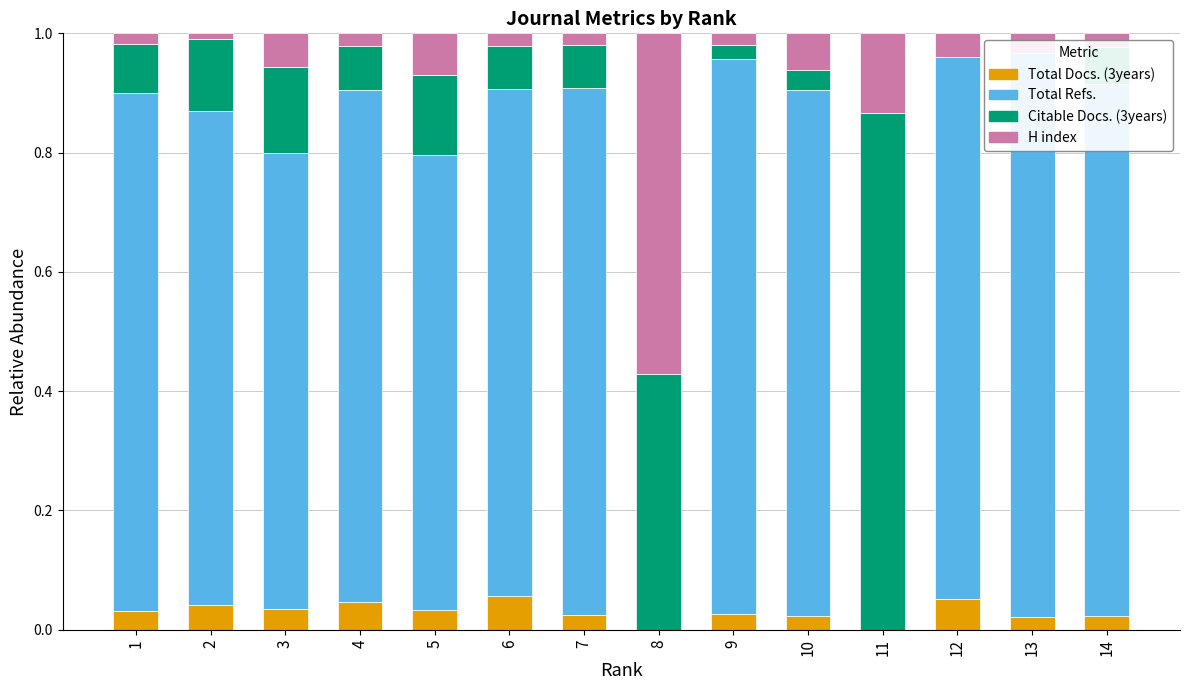

What is the difference between the maximum and minimum values in the H index series?

0.6